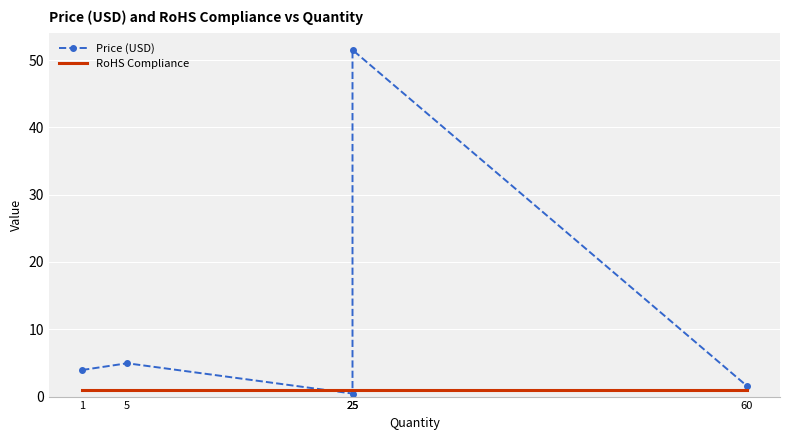

Read the RoHS Compliance value at 5.

1.0